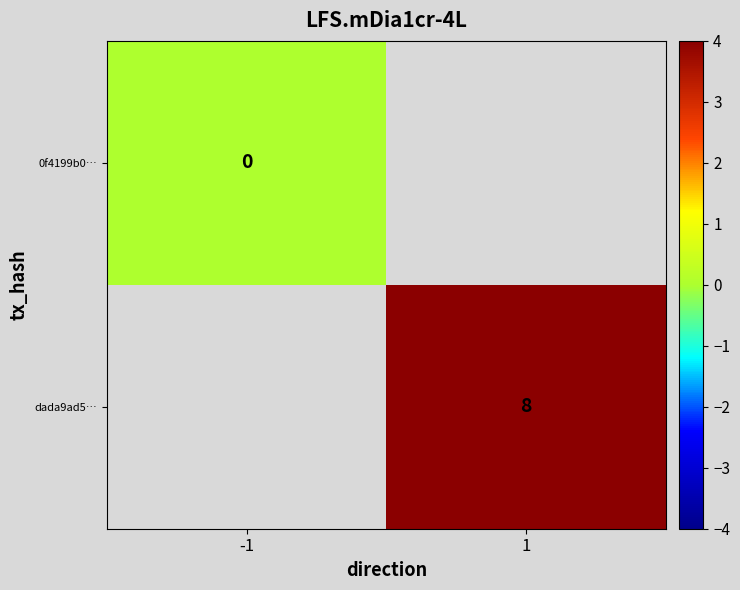

True or false: dada9ad5… has a value of 2 at 1.

False